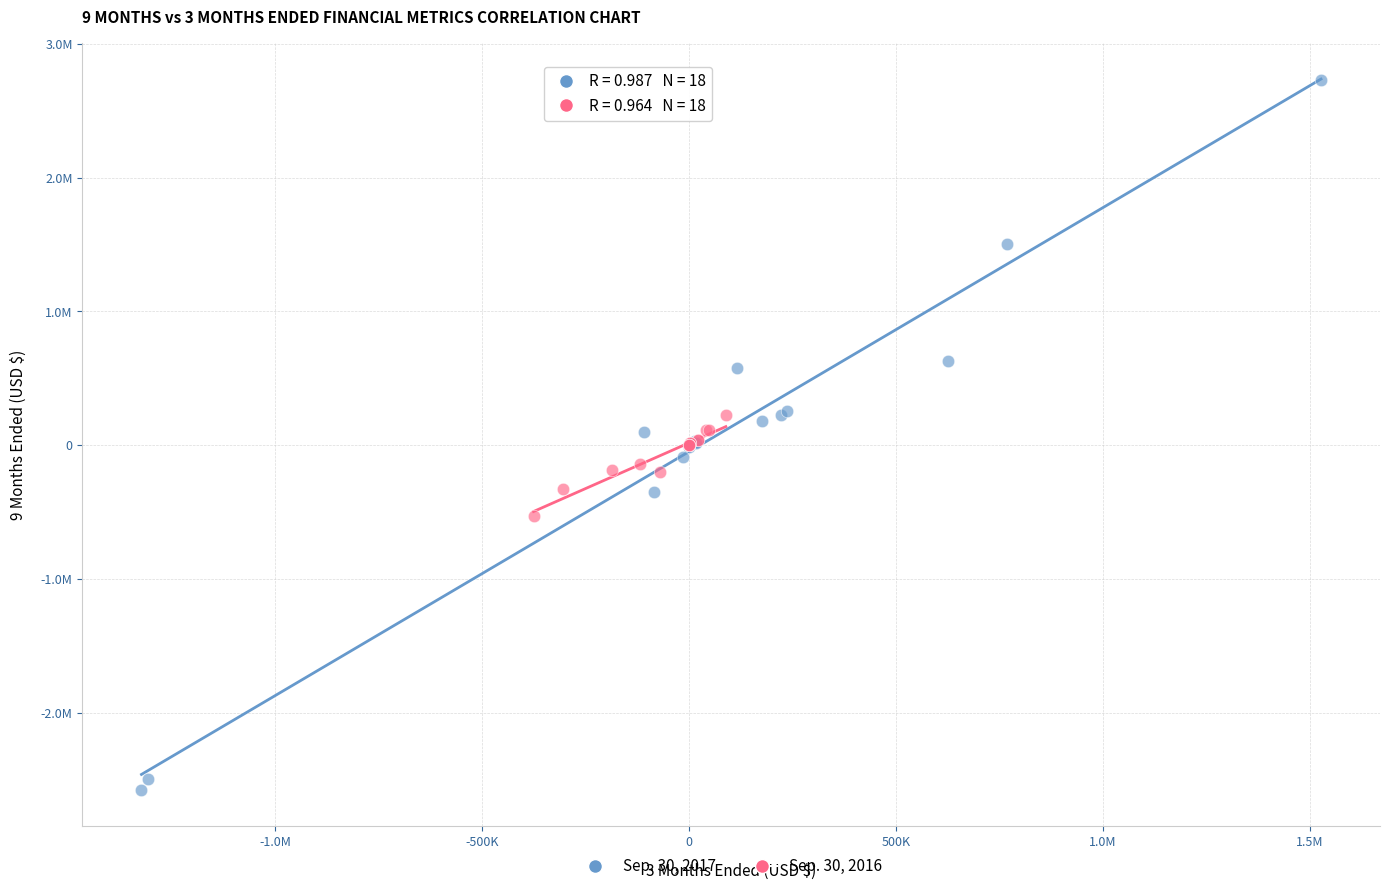

Which series contains the highest Y value?

Sep. 30, 2017